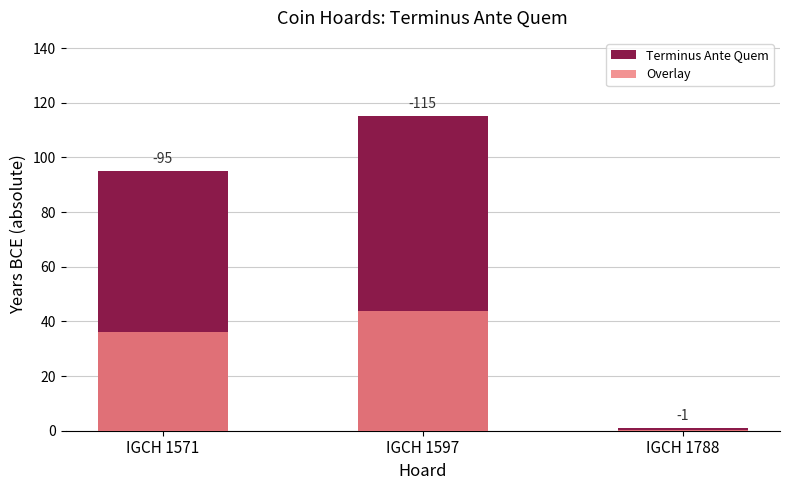

Which series changed the most between IGCH 1571 and IGCH 1788?

Terminus Ante Quem